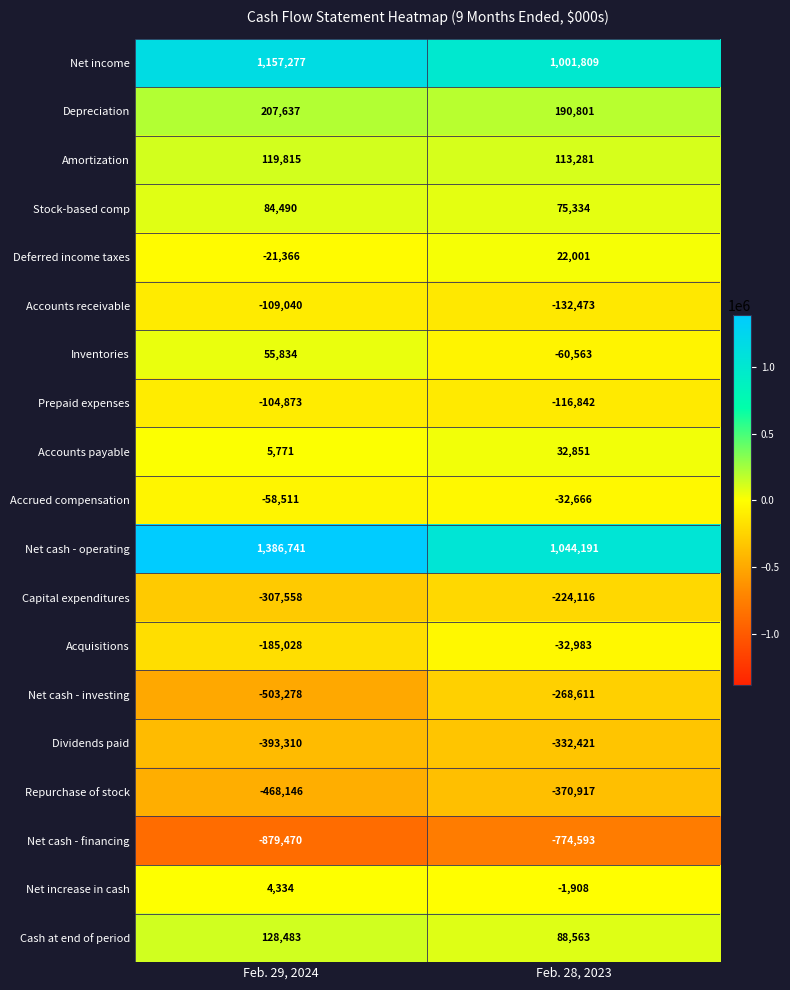

What is the difference between the maximum and minimum values in the Net increase in cash series?

6242